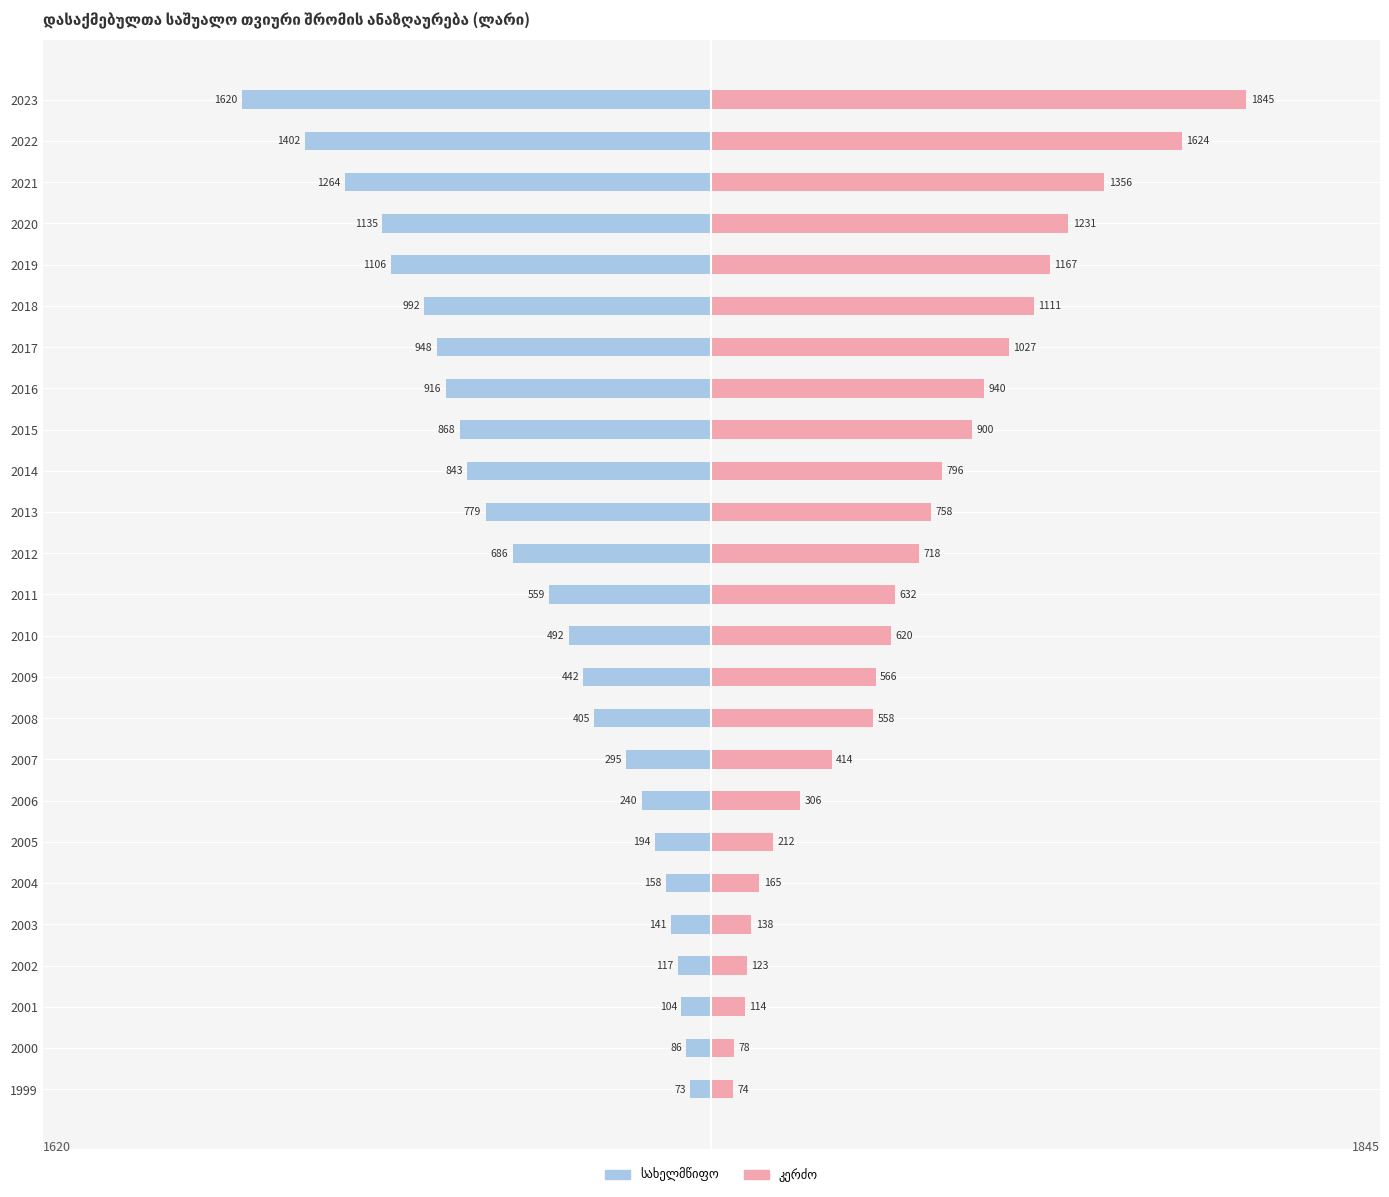

Rank the series by their average value, from lowest to highest.

სახელმწიფო, კერძო